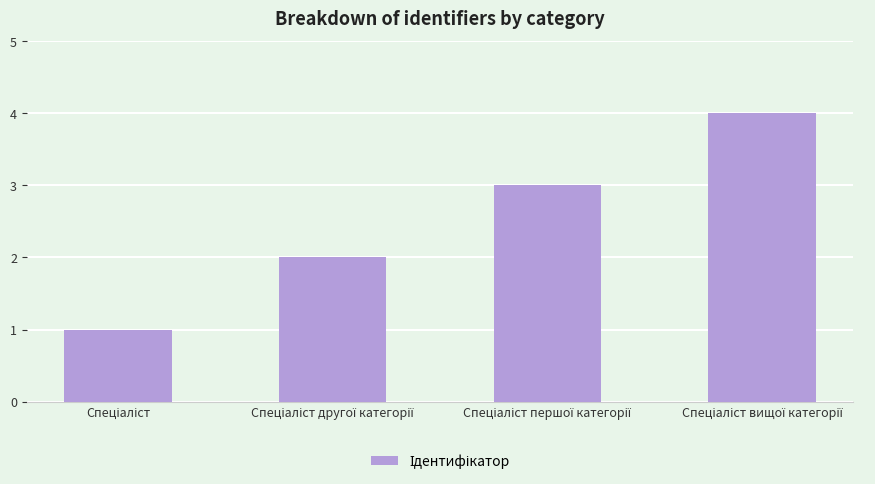

Reading left to right, extract all data points from this chart.

1	2	3	4